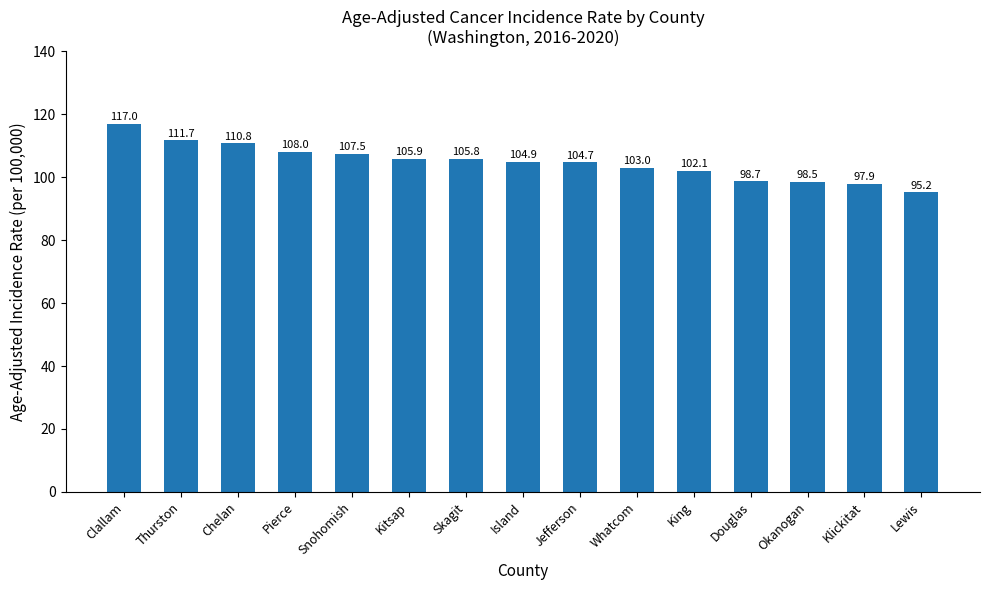

How many distinct data groups are displayed?

1